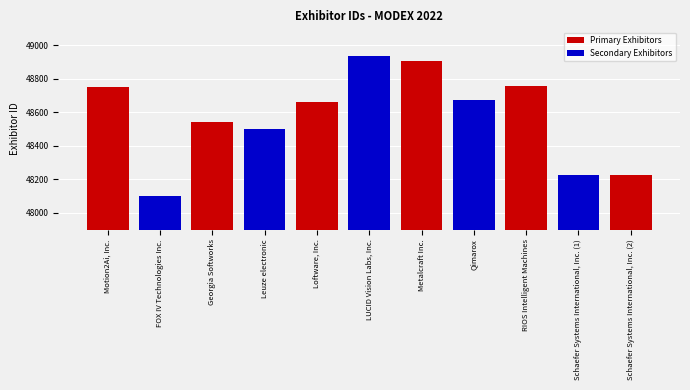

What is the difference between the second highest and minimum values?

809